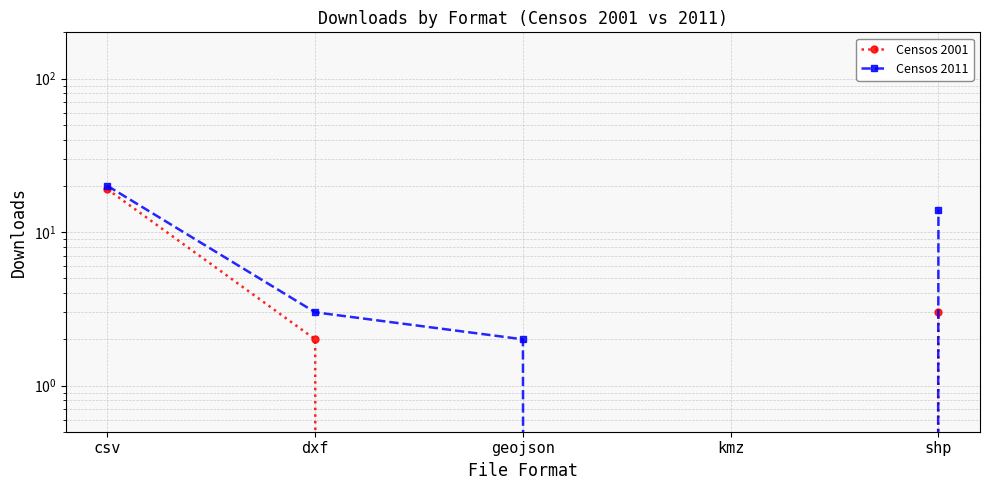

At which category is the sum across all series the highest?

csv